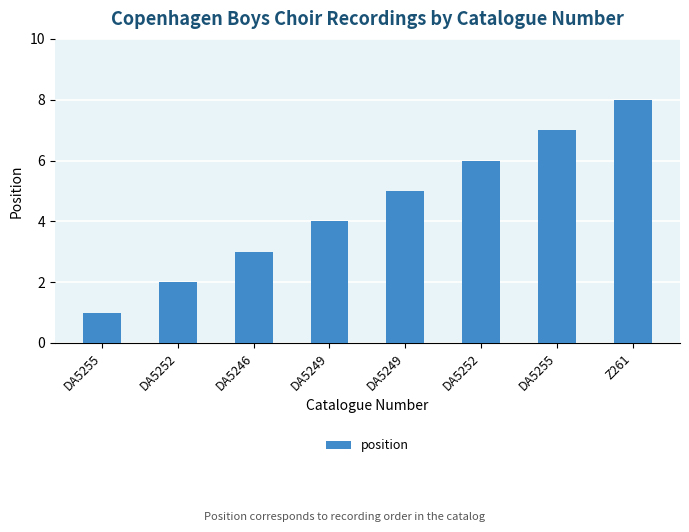

Between Z261 and DA5249, which is larger?

Z261